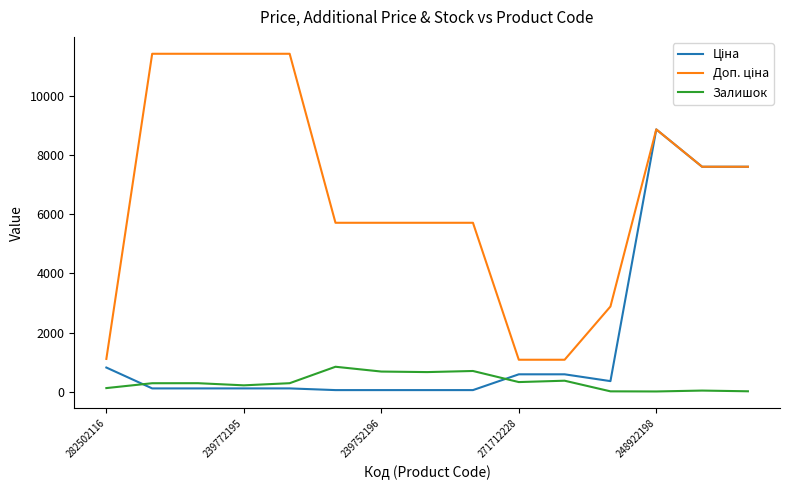

What is the maximum value shown in the chart?

11410.0